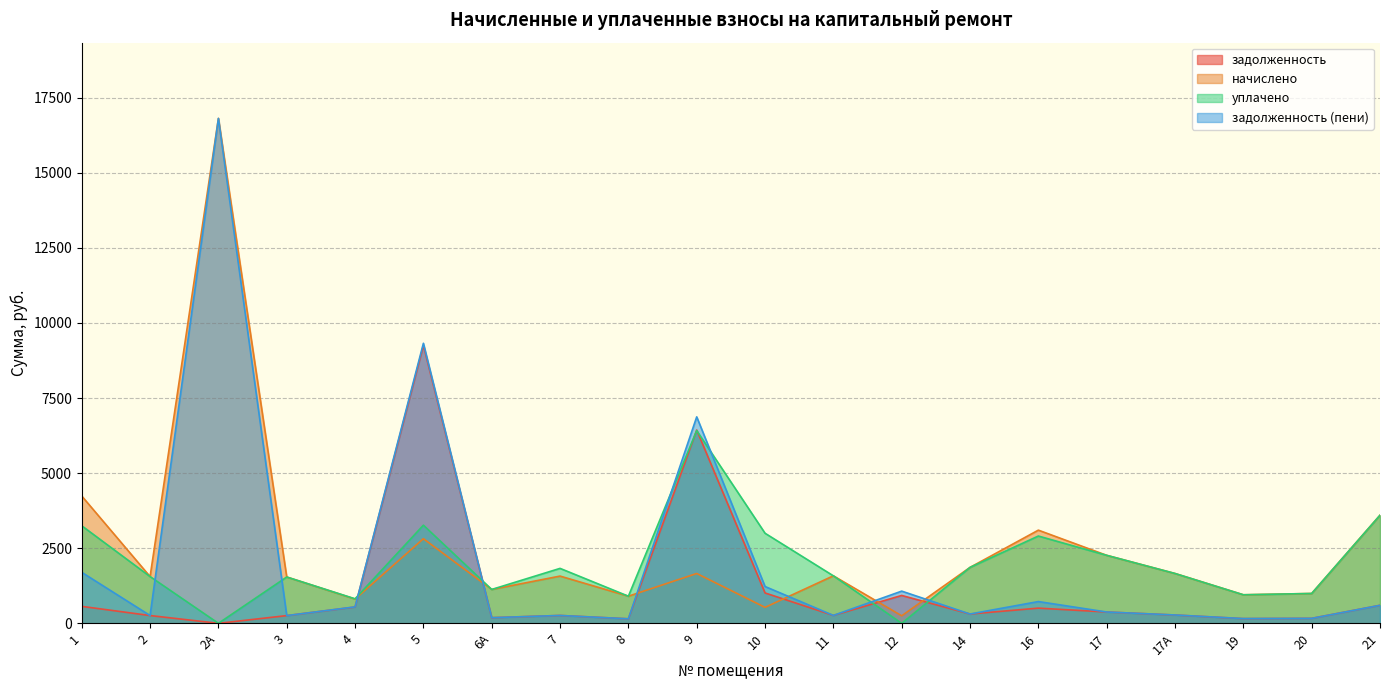

At which category is the sum across all series the highest?

2А